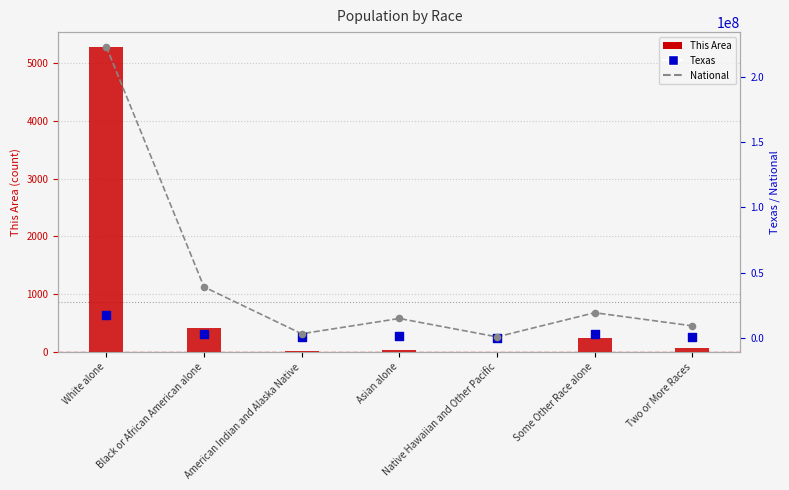

Which series has the widest spread of Y values?

National